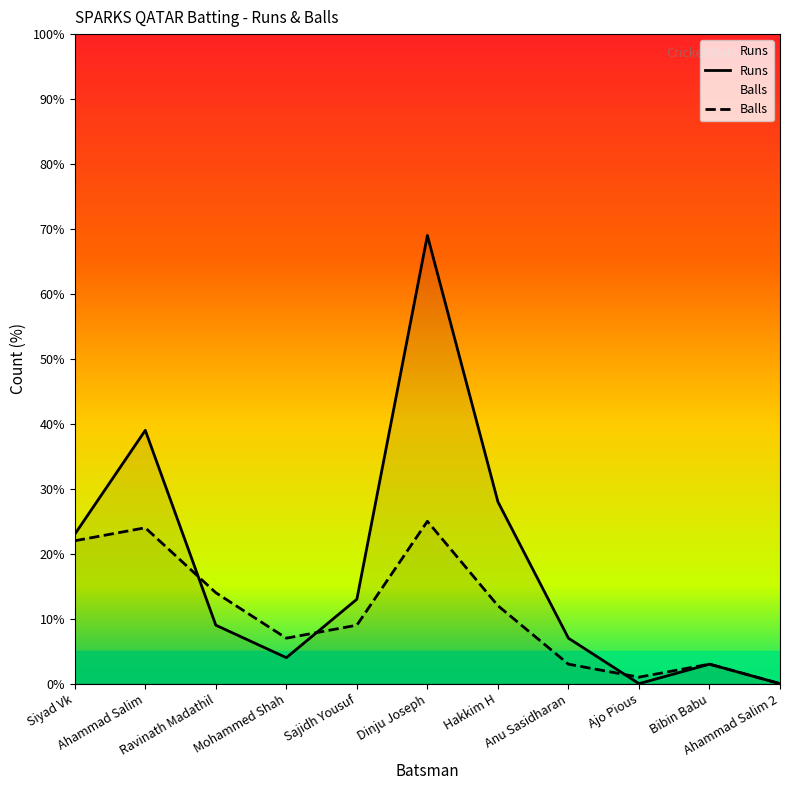

Which series has the largest range (max minus min)?

Runs